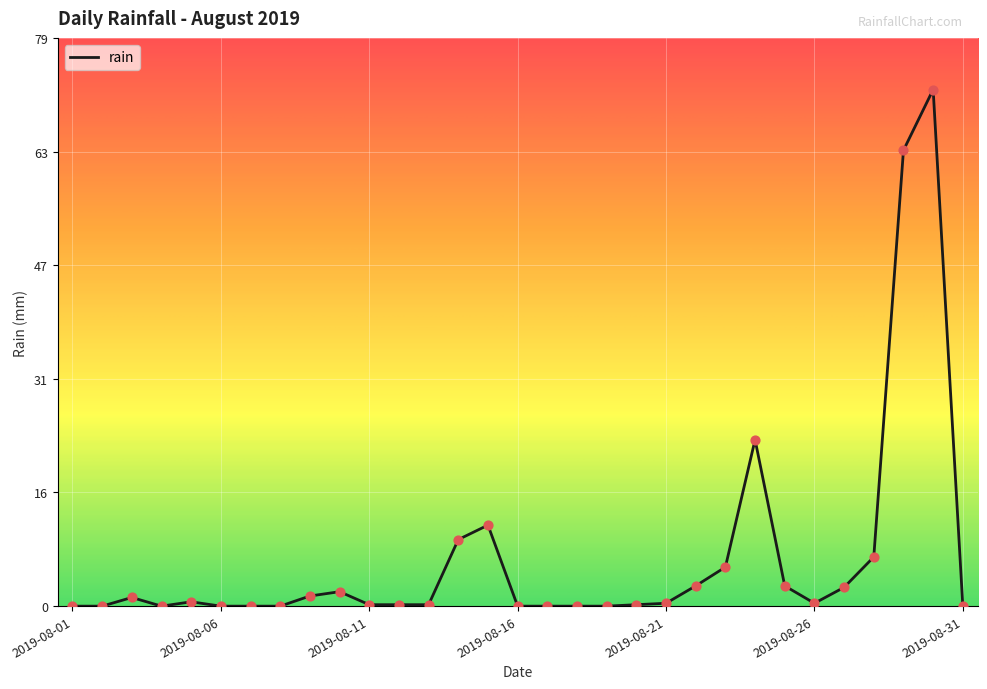

What is the greatest value displayed?

71.4